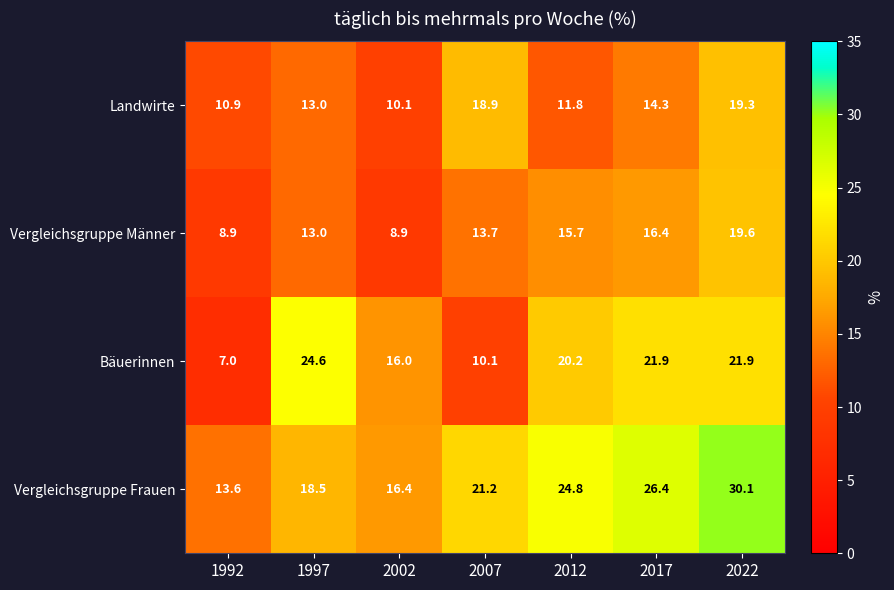

At which label does Vergleichsgruppe Männer reach its peak?

2022